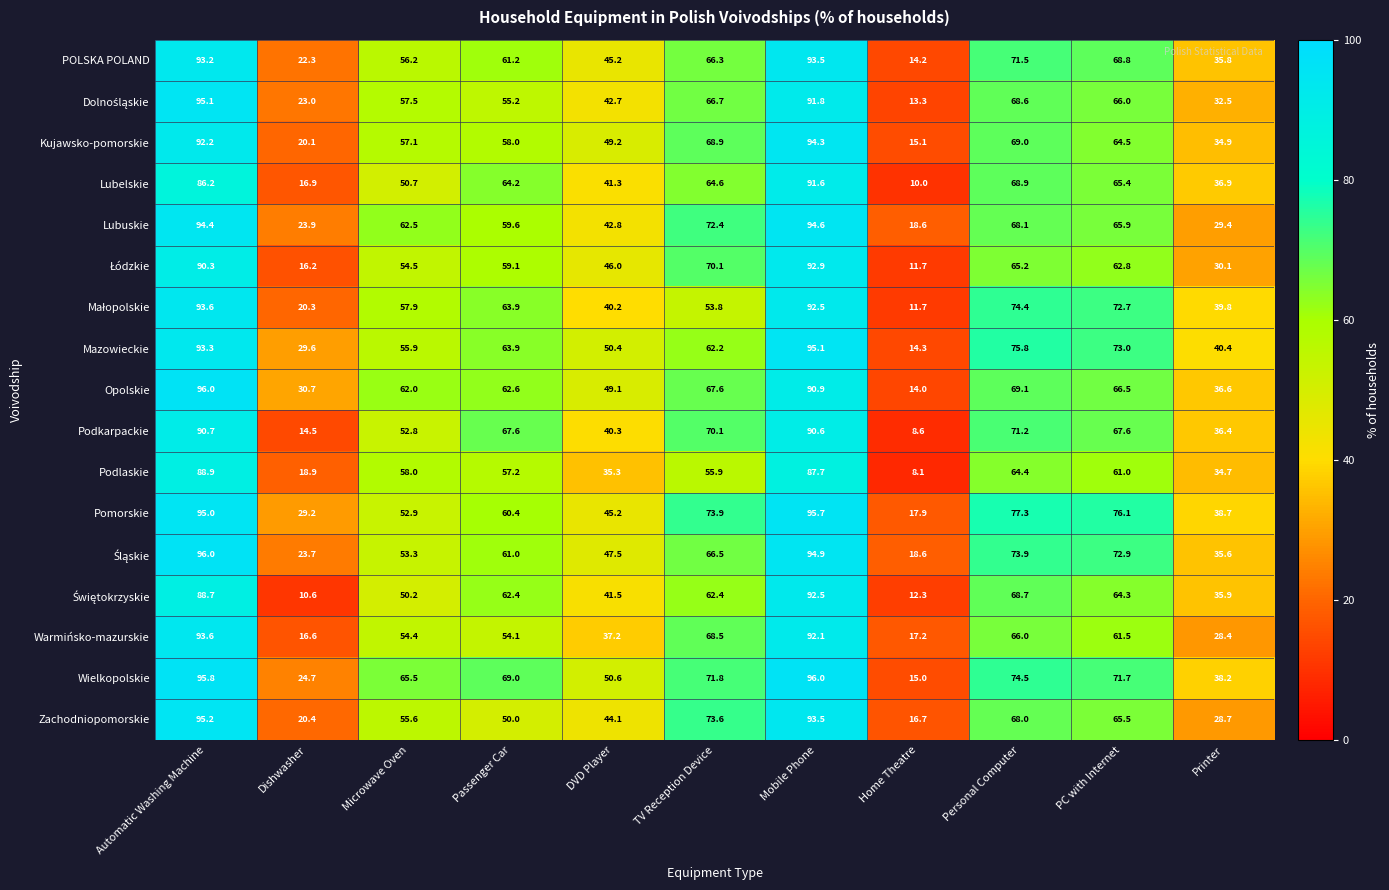

Which category has the lowest value in the Lubuskie series?

Home Theatre